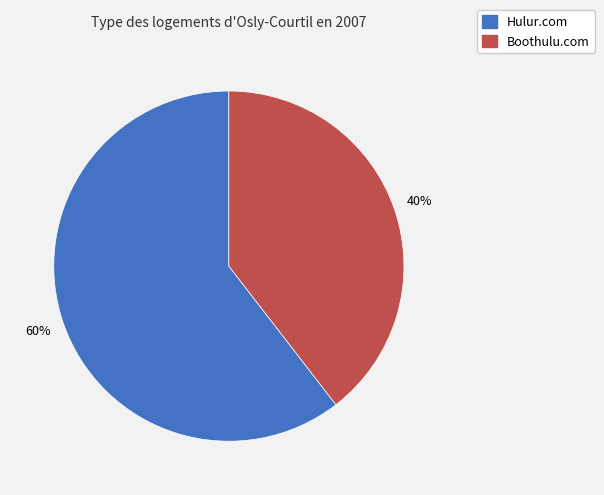

Which category has the smallest portion of the pie?

Boothulu.com